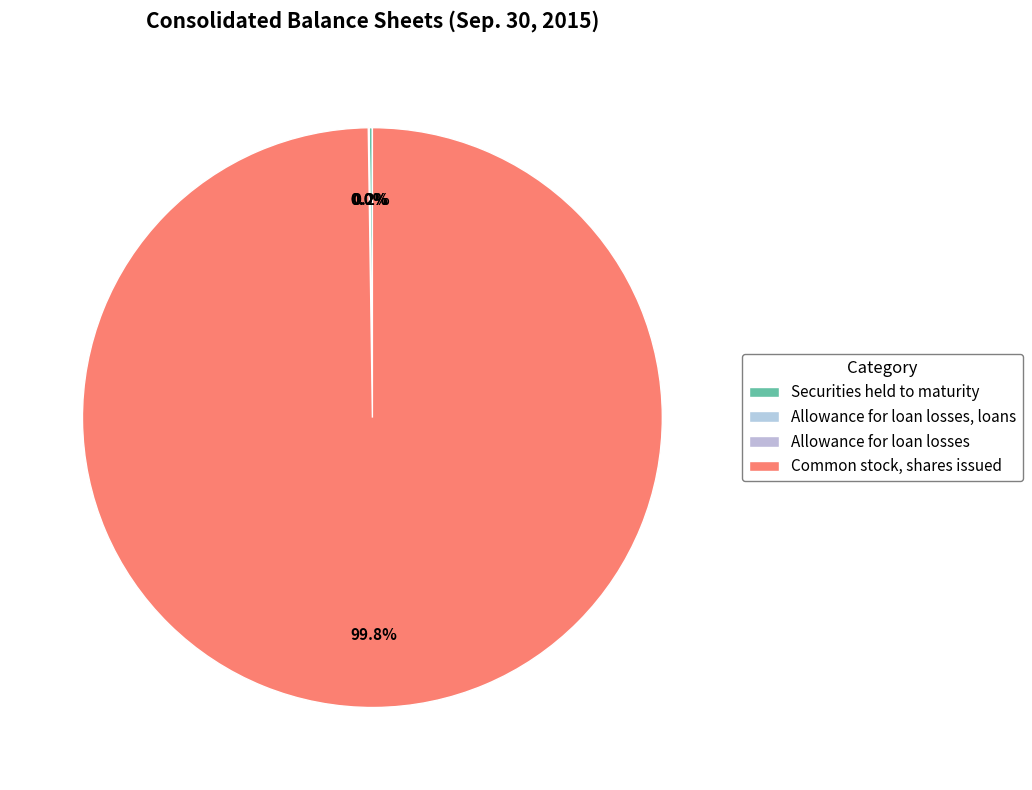

To the nearest percent, what is the difference between the Allowance for loan losses and Common stock, shares issued slice percentages?

100%